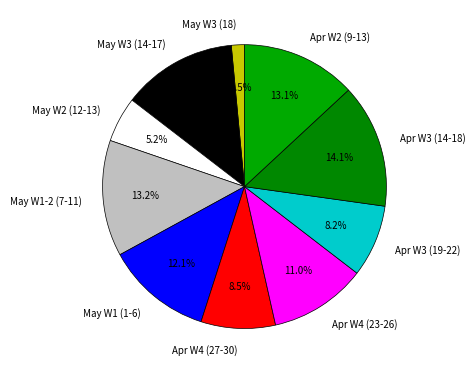

Approximately how many times larger is the value at May W3 (14-17) compared to May W1 (1-6)?

1.1